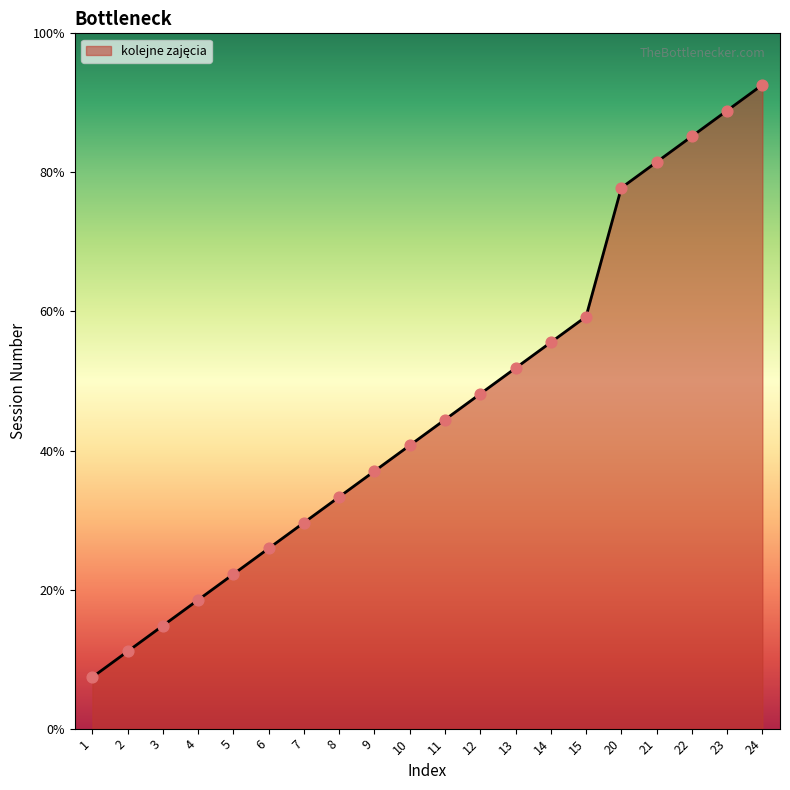

What is the ratio of the value at 14 to the value at 2?

7.0